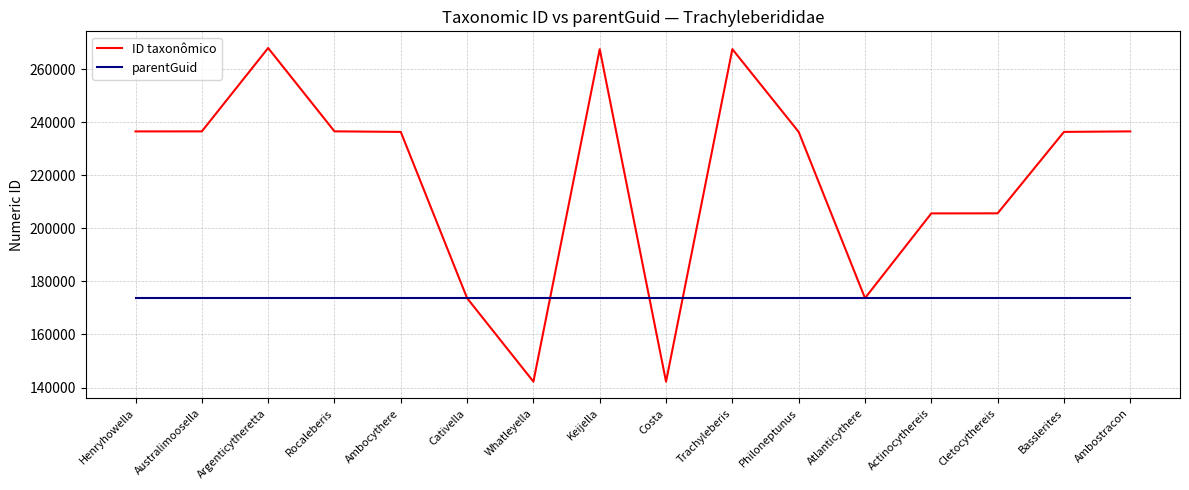

Which series has the largest range (max minus min)?

ID taxonômico